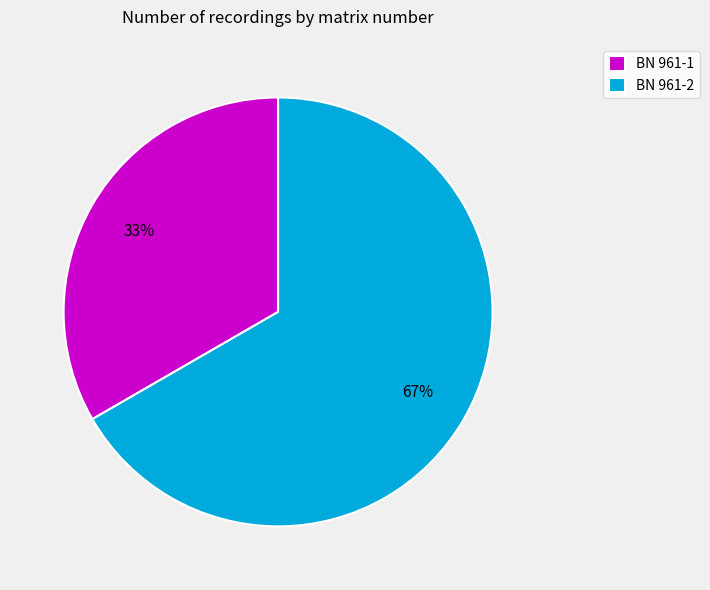

Do BN 961-2 and BN 961-1 together represent more than half of the pie?

Yes